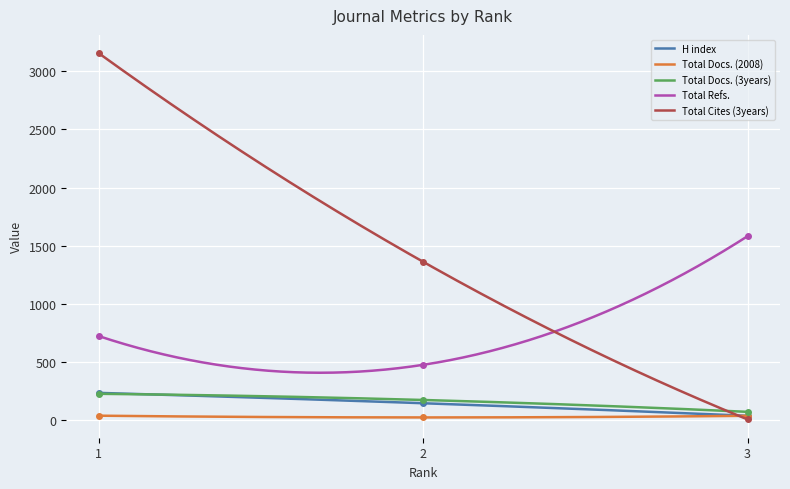

Is the value of Total Cites (3years) at 3 greater than the value of Total Refs. at 1?

No